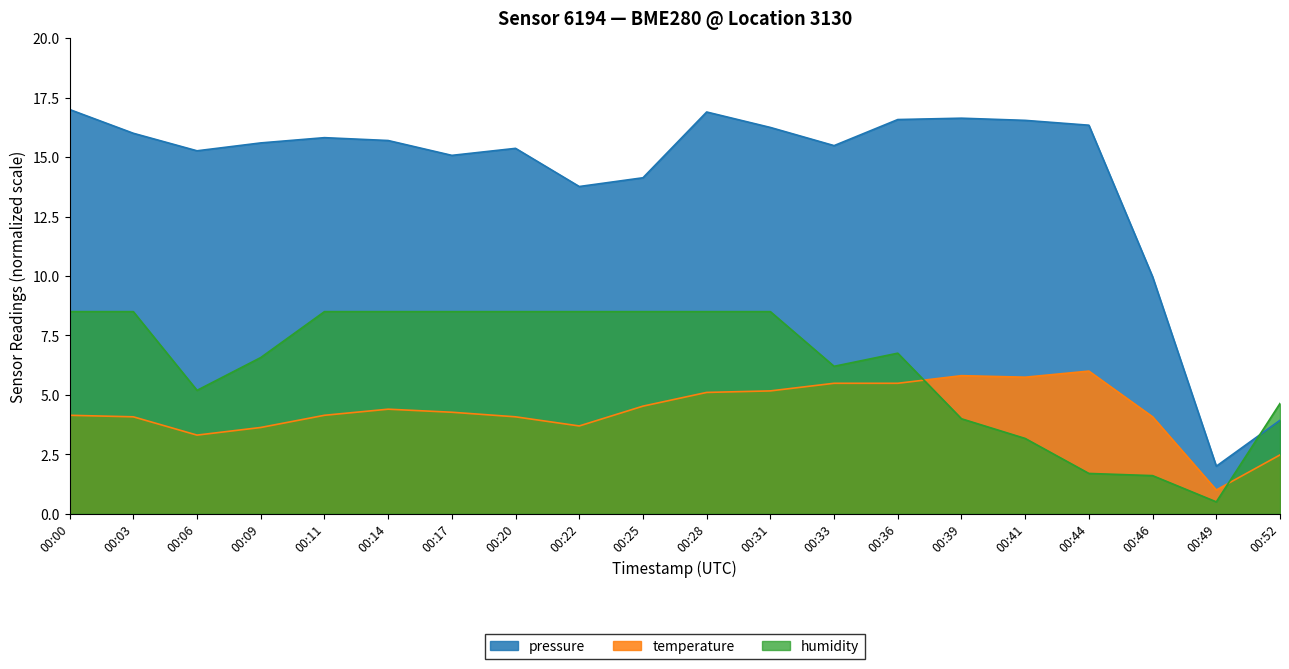

Where is the first local minimum for humidity?

00:06